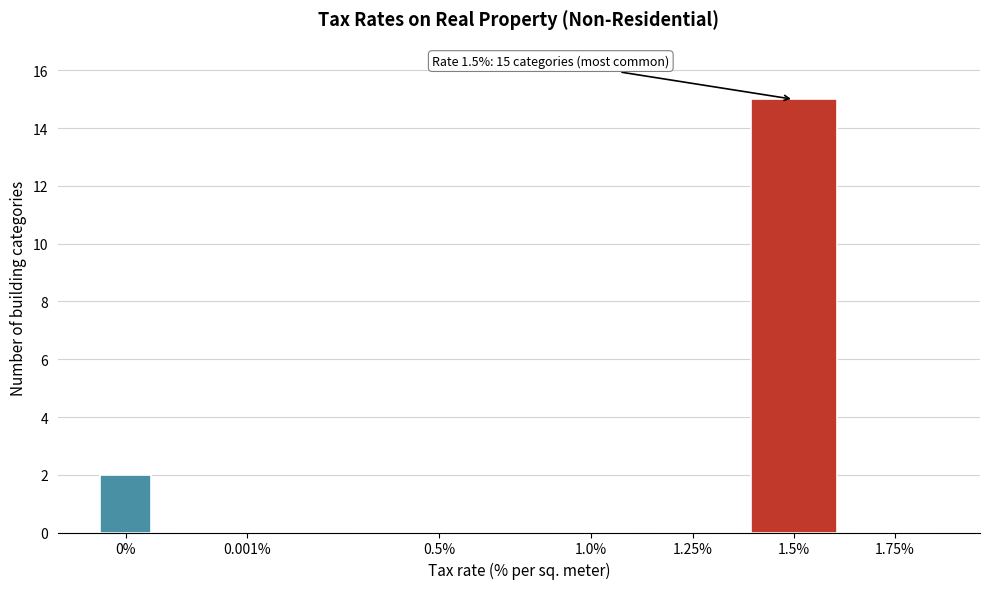

Reading left to right, transcribe all the data shown in this chart.

0%=2	0.001%=0	0.5%=0	1.0%=0	1.25%=0	1.5%=15	1.75%=0